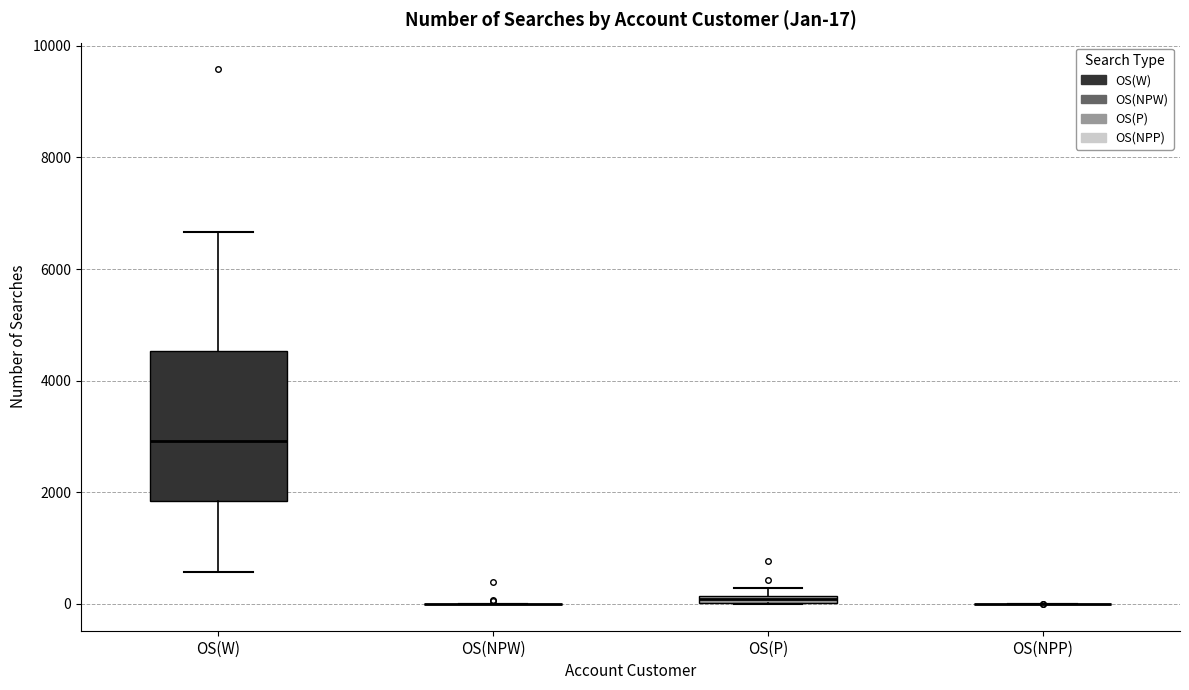

Which box is the tallest, from its lower edge to its upper edge?

OS(W)